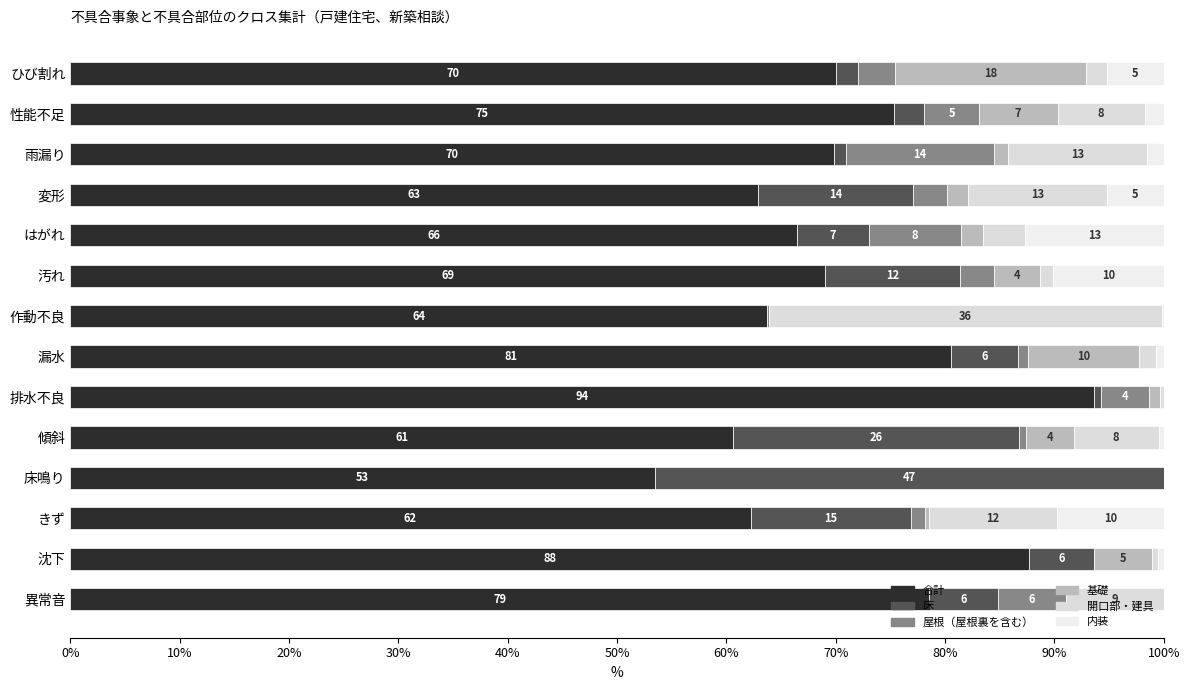

At how many categories does at least one series exceed 91?

1